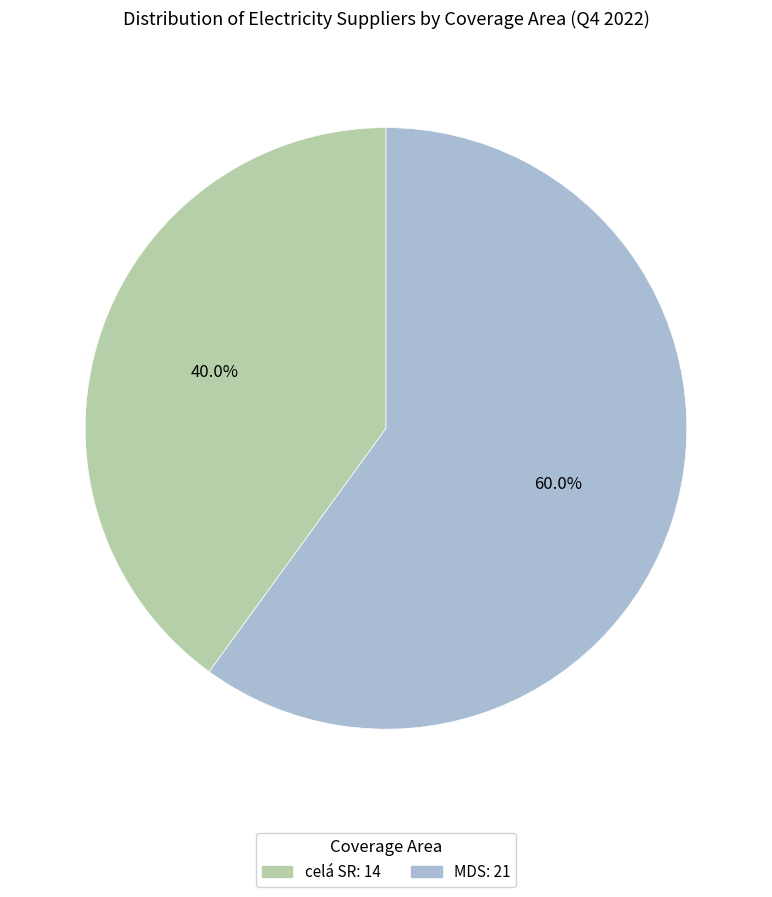

To the nearest percent, what is the difference between the celá SR and MDS slice percentages?

20%